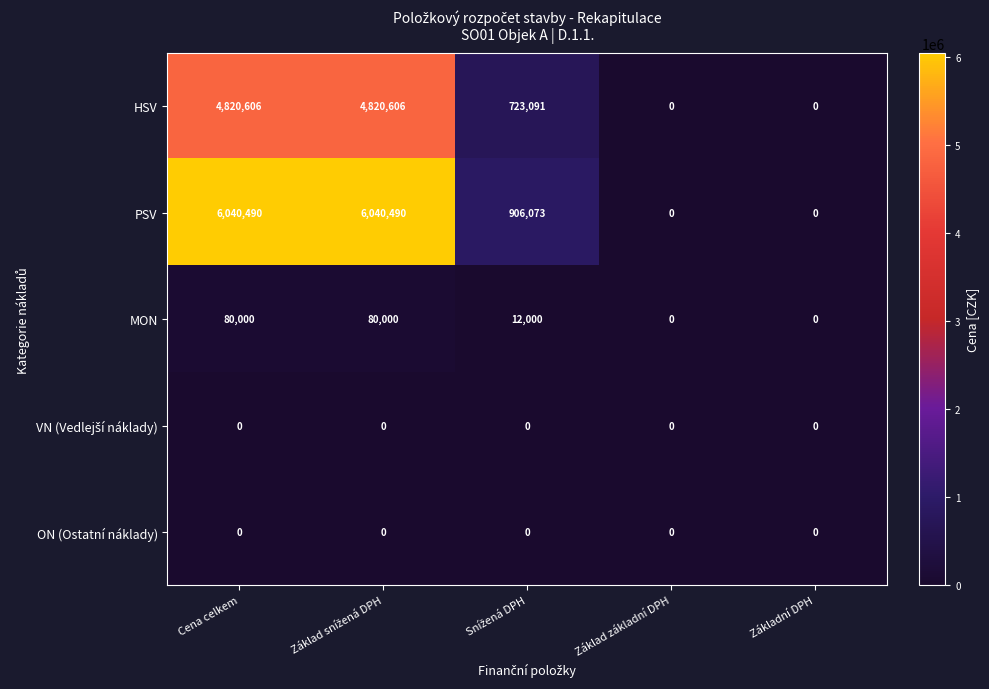

Count the MON values in the range 0 to 80000.

5